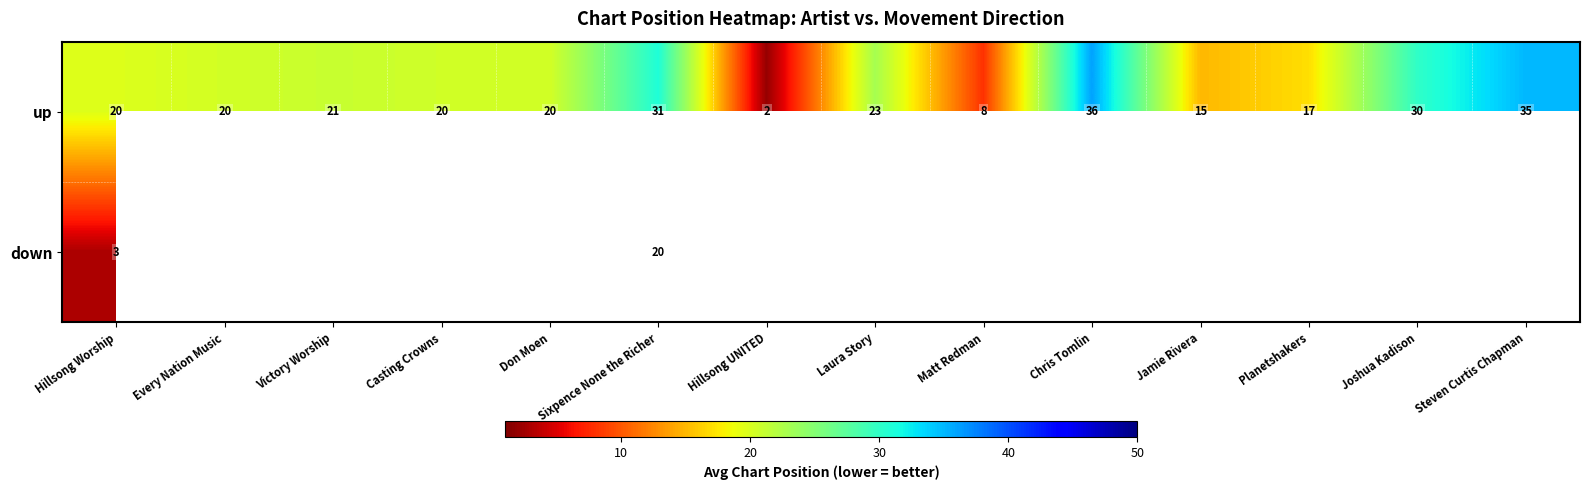

What is the spread (max minus min) of values at Hillsong Worship?

17.0